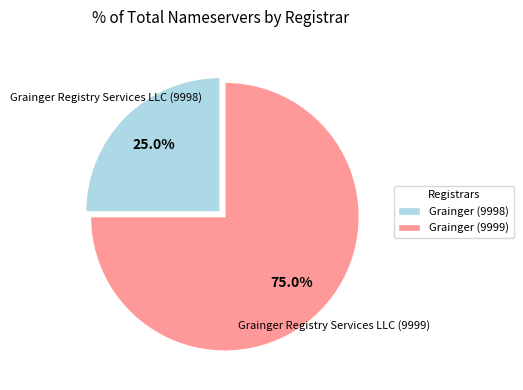

Rank the categories by value from lowest to highest.

Grainger (9998), Grainger (9999)